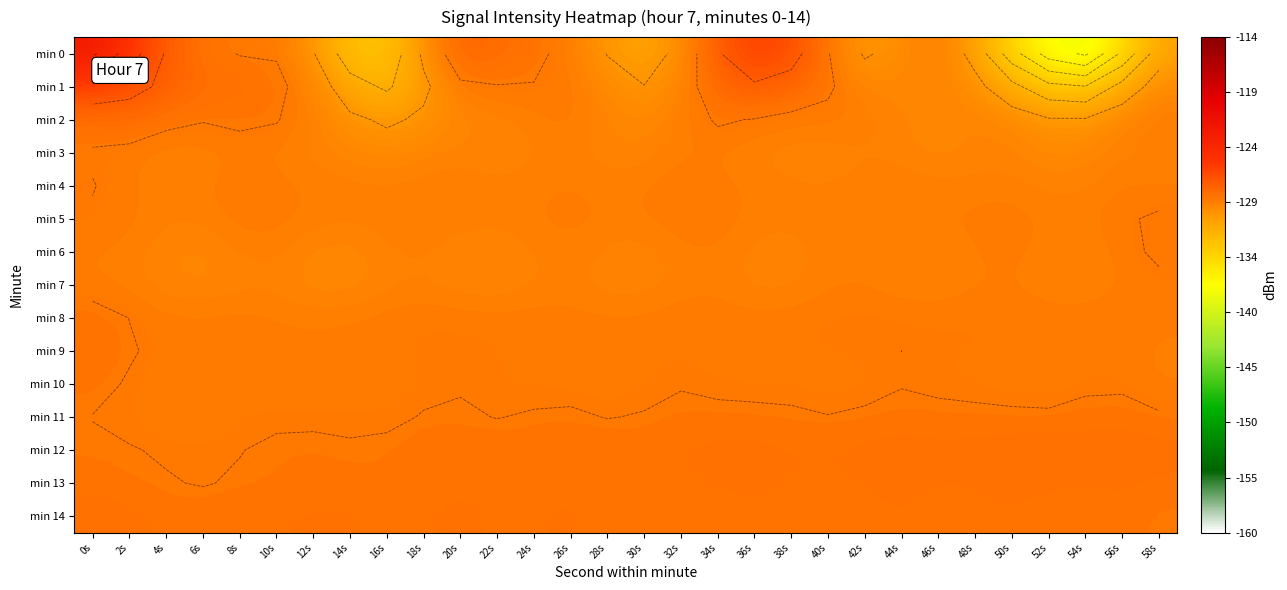

True or false: min 5 has a value of -192.2 at 58s.

False